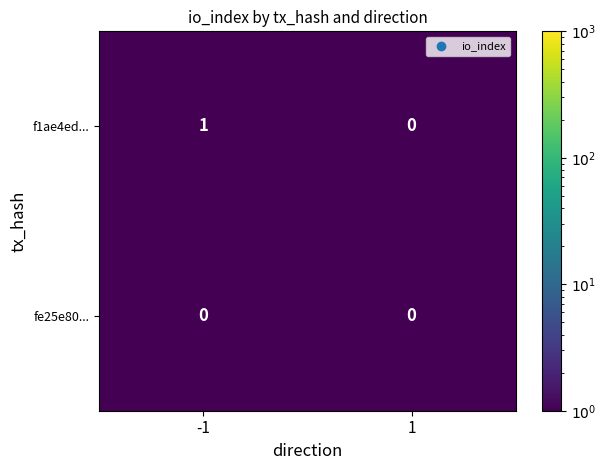

Which series has the largest range (max minus min)?

f1ae4ed...